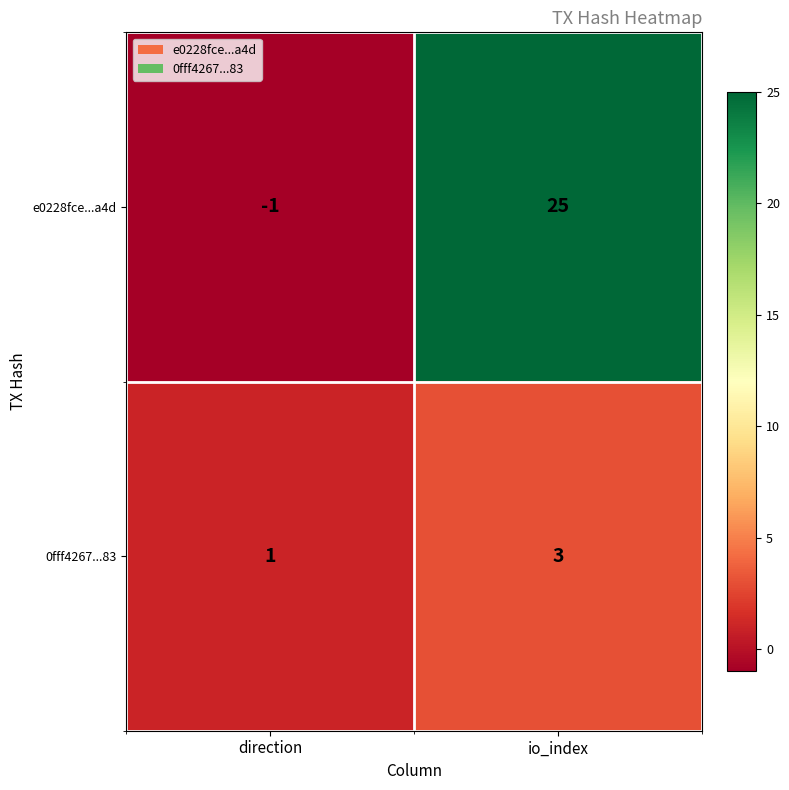

The e0228fce...a4d series shows 11 at io_index. True or false?

False